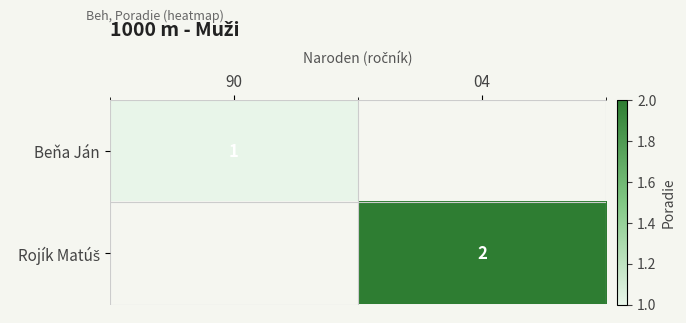

What is the minimum value shown in the chart?

1.0